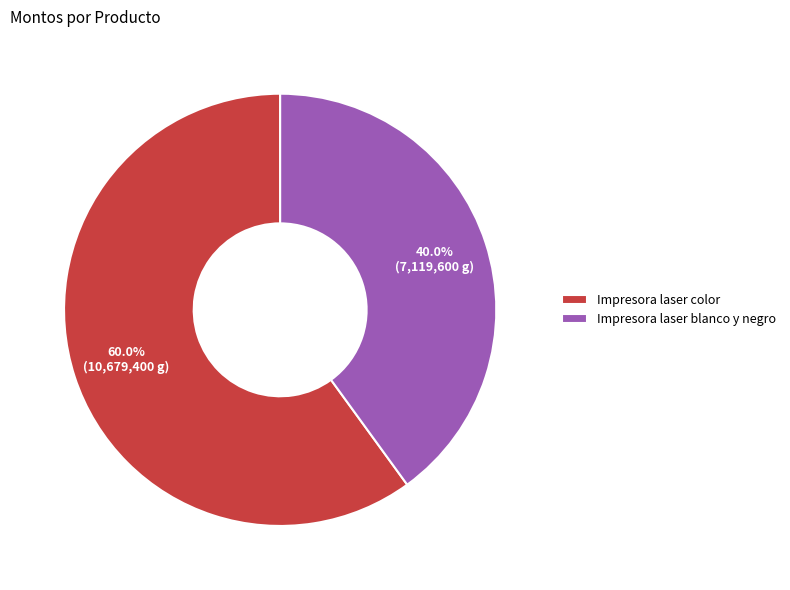

Which has a higher value, Impresora laser blanco y negro or Impresora laser color?

Impresora laser color